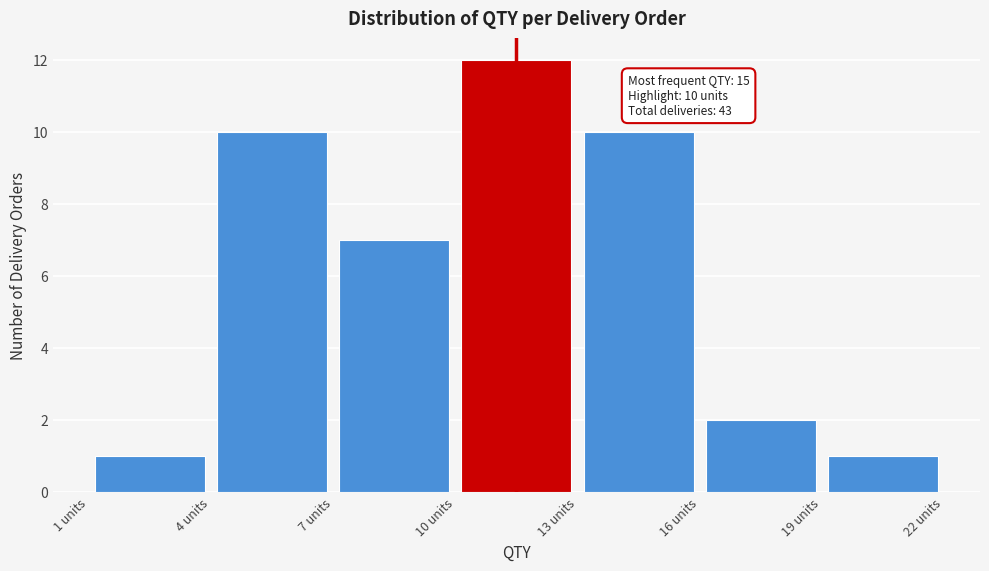

Over which range of the x-axis is the bar tallest?

10 to 13